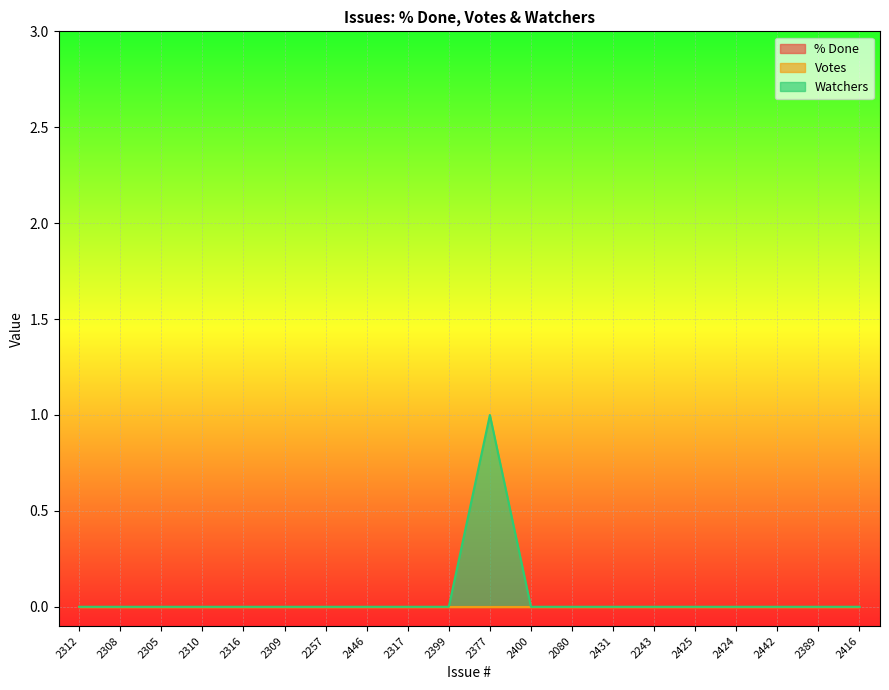

Where is % Done nearest to the value 0?

2312